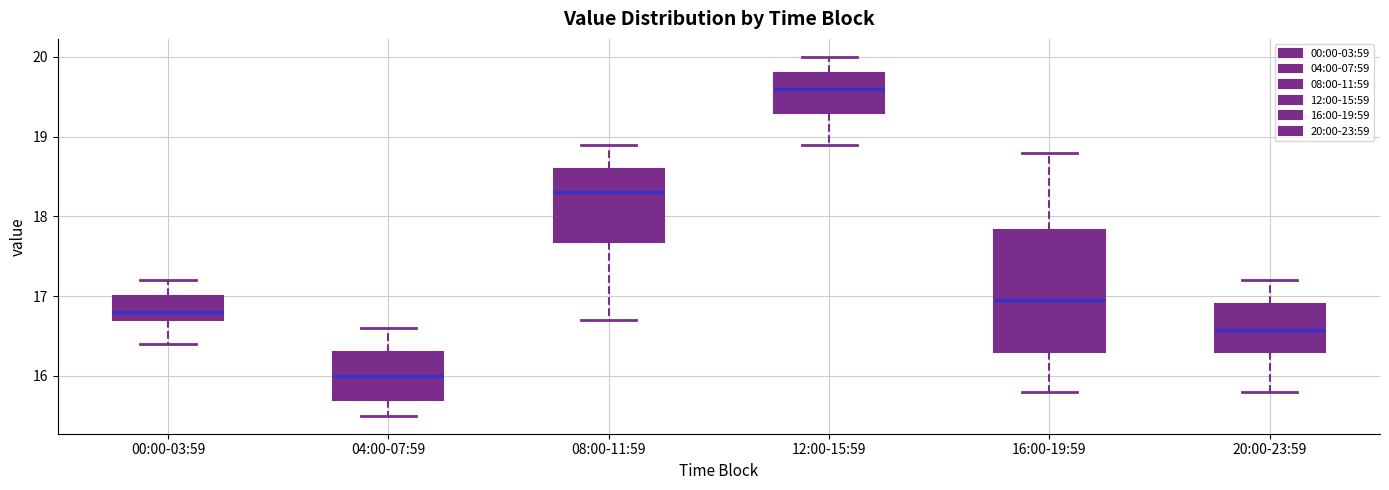

Where does the lower whisker of the box for 00:00-03:59 end on the y-axis? The values are not printed on the chart, so give them approximately, as read against the axis.

16.4